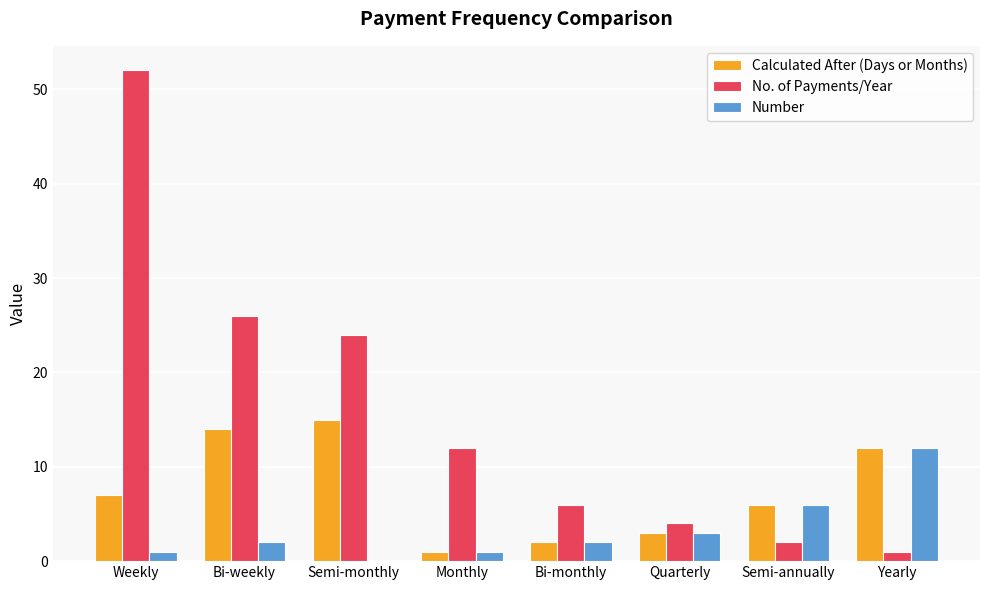

The value of Calculated After (Days or Months) at Bi-weekly is 24. True or false?

False